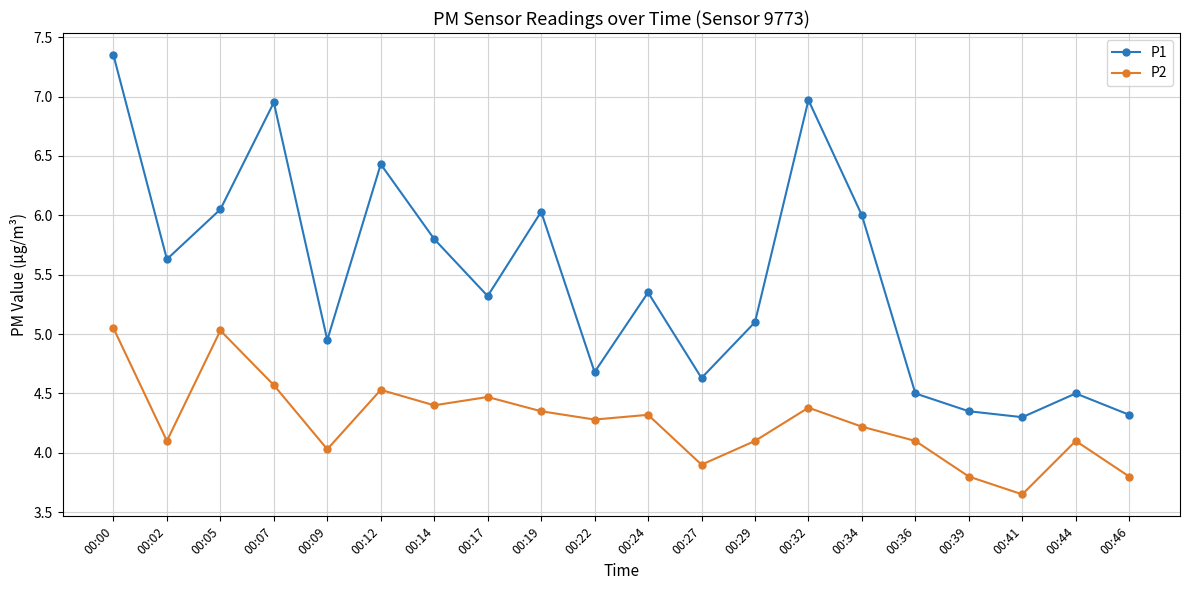

Does the chart display data point markers on the line(s)?

Yes